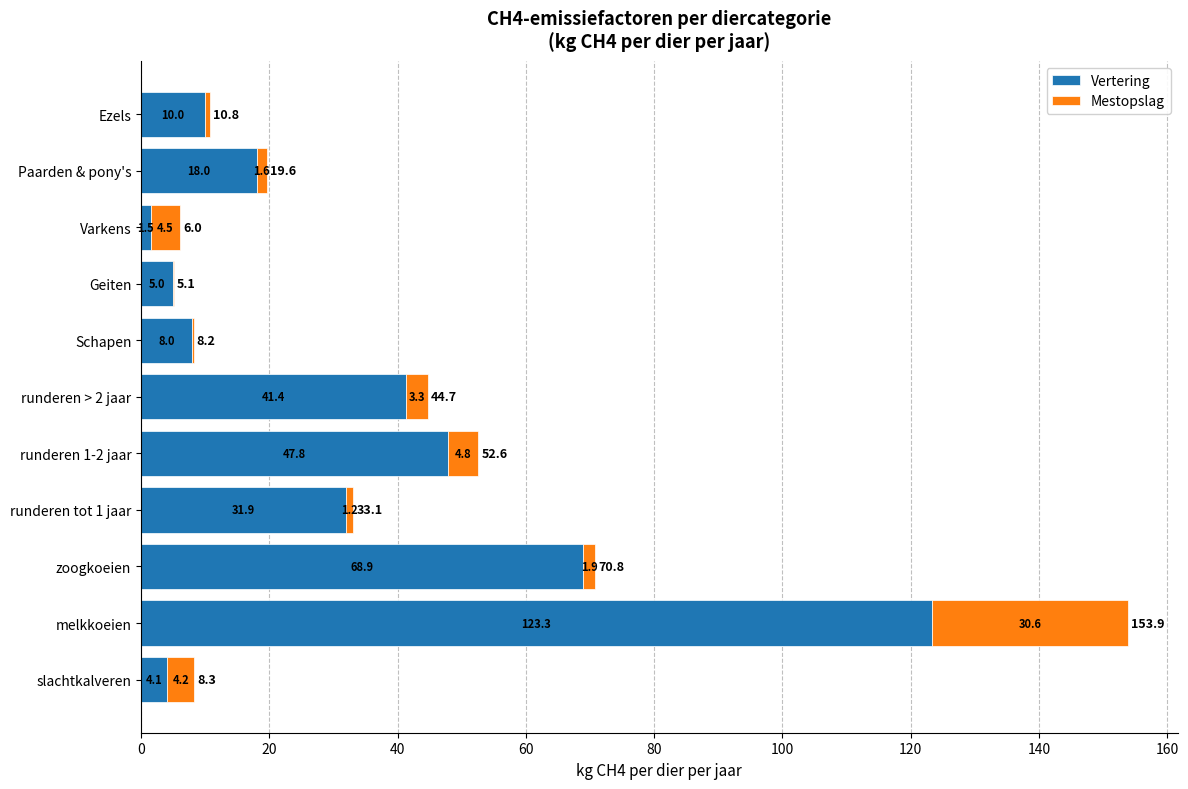

What is the sum of the Vertering values at runderen tot 1 jaar and Geiten?

36.9